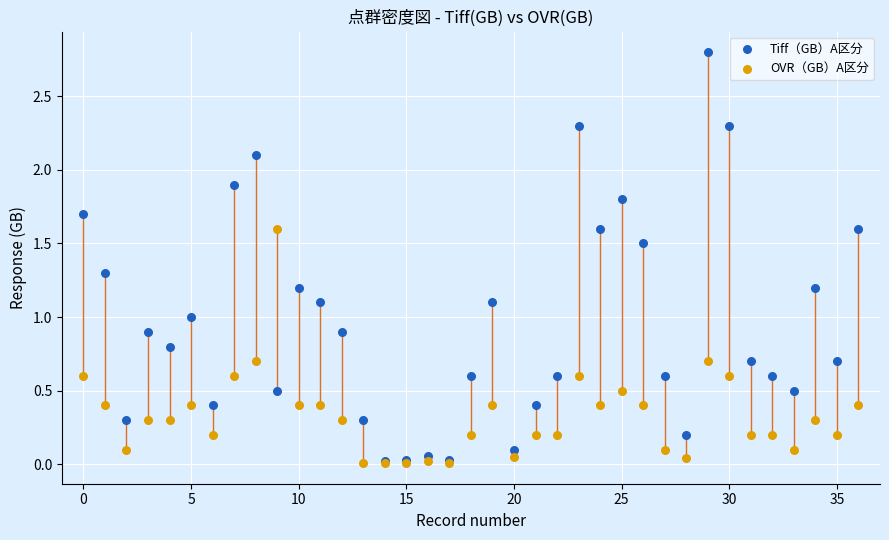

What are all the series names shown in the legend?

Tiff（GB）A区分, OVR（GB）A区分